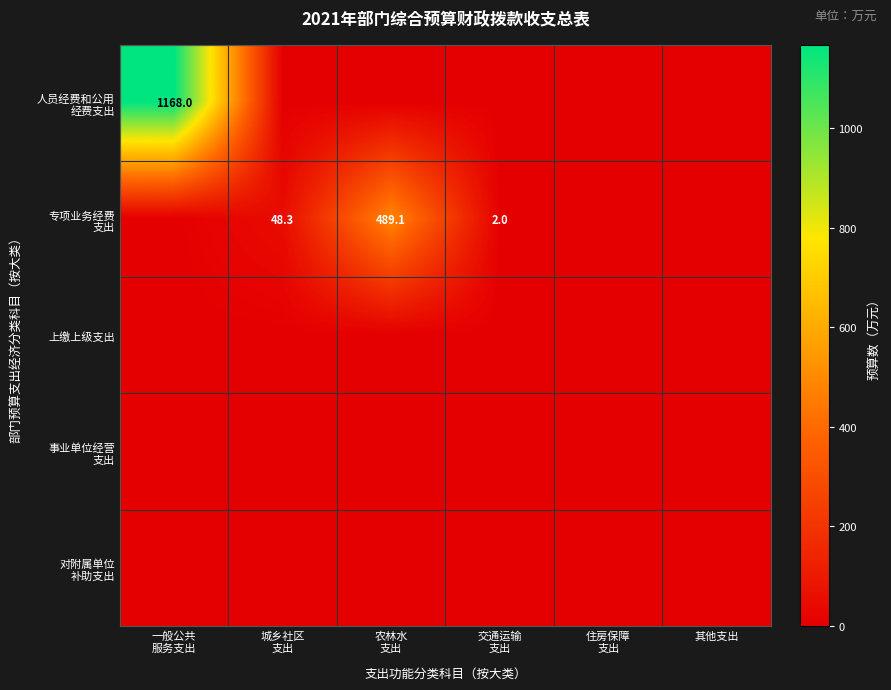

Which series has the largest total across all categories?

人员经费和公用 经费支出